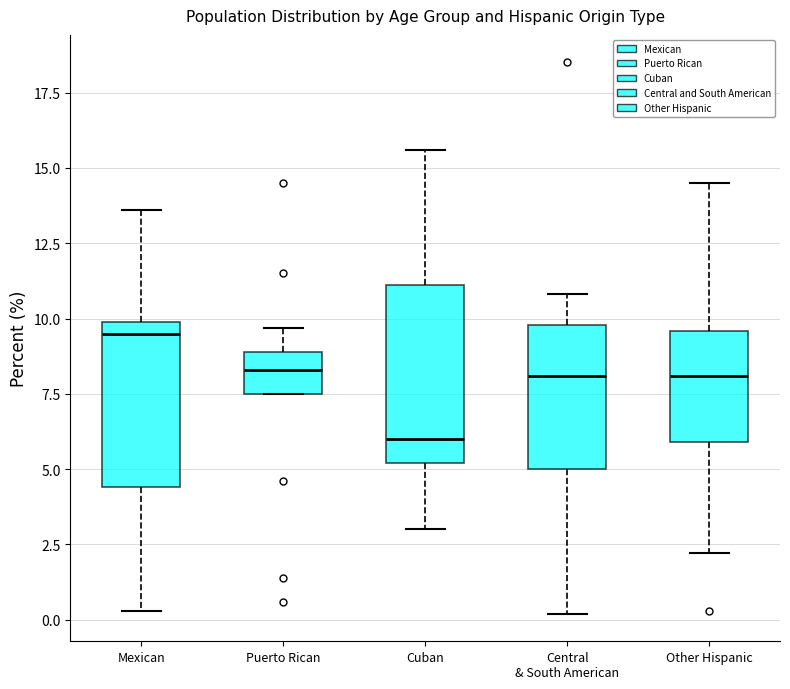

Which box's median line is the lowest?

Cuban